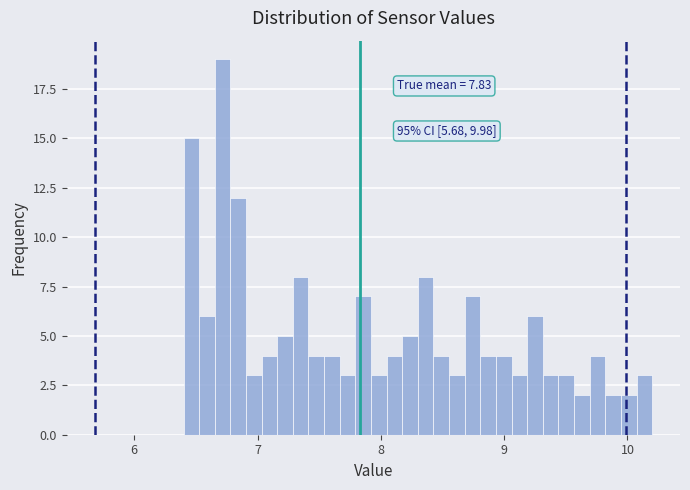

Around what value on the x-axis is the tallest bar? Give the approximate position of its centre, as read against the axis.

6.7